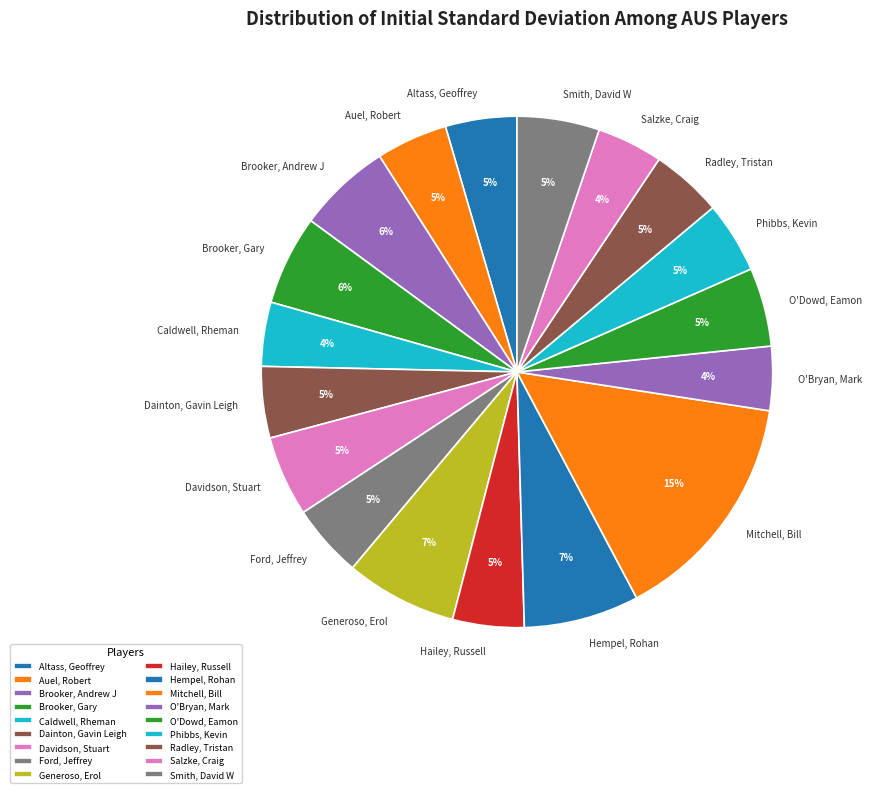

Is Hailey, Russell the majority of the pie?

No